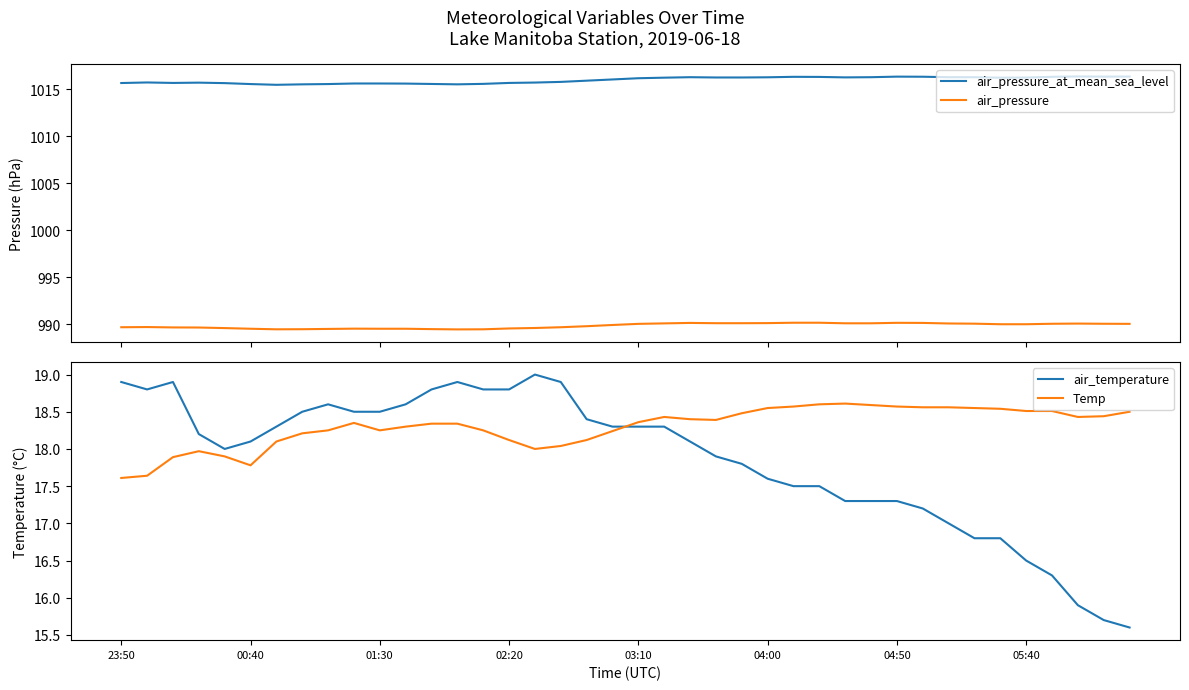

True or false: air_pressure and air_pressure_at_mean_sea_level cross at least once.

False